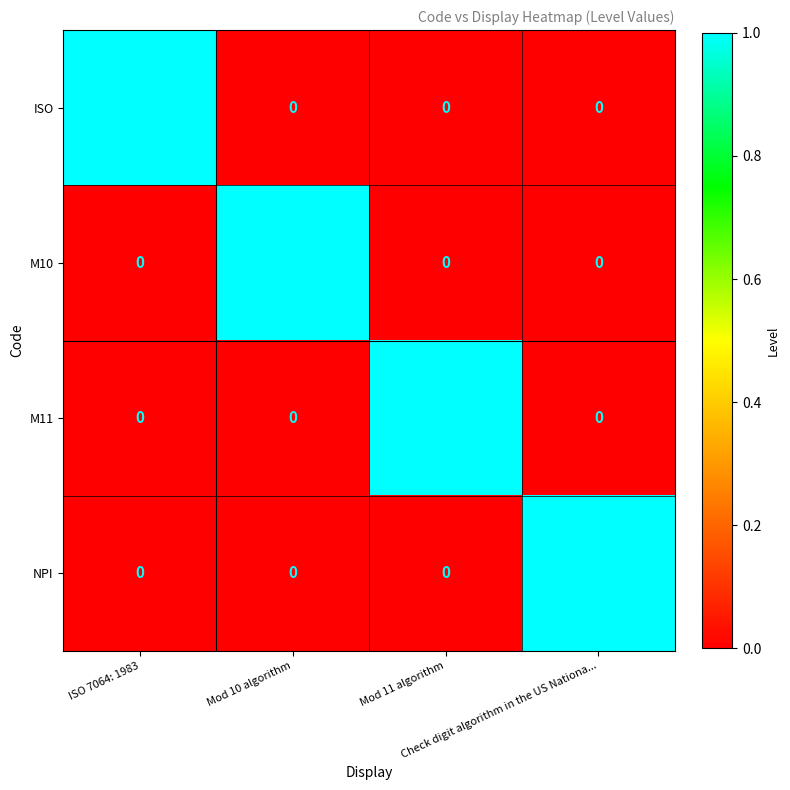

At how many categories does at least one series exceed 0?

4